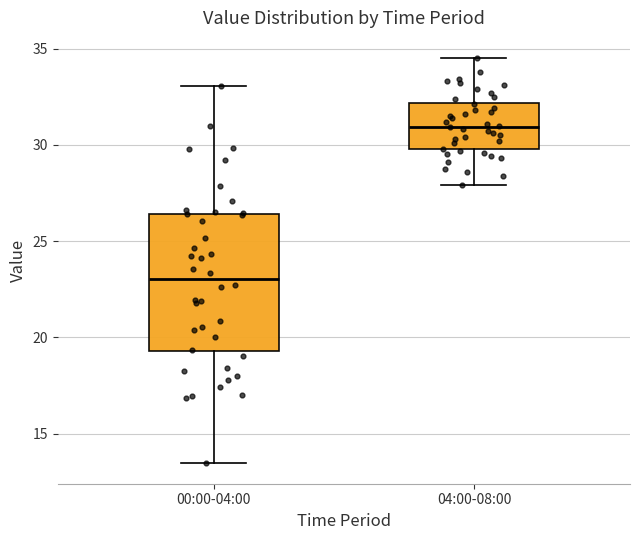

Where is the lower edge of the box for 00:00-04:00 on the y-axis? The values are not printed on the chart, so give them approximately, as read against the axis.

19.5